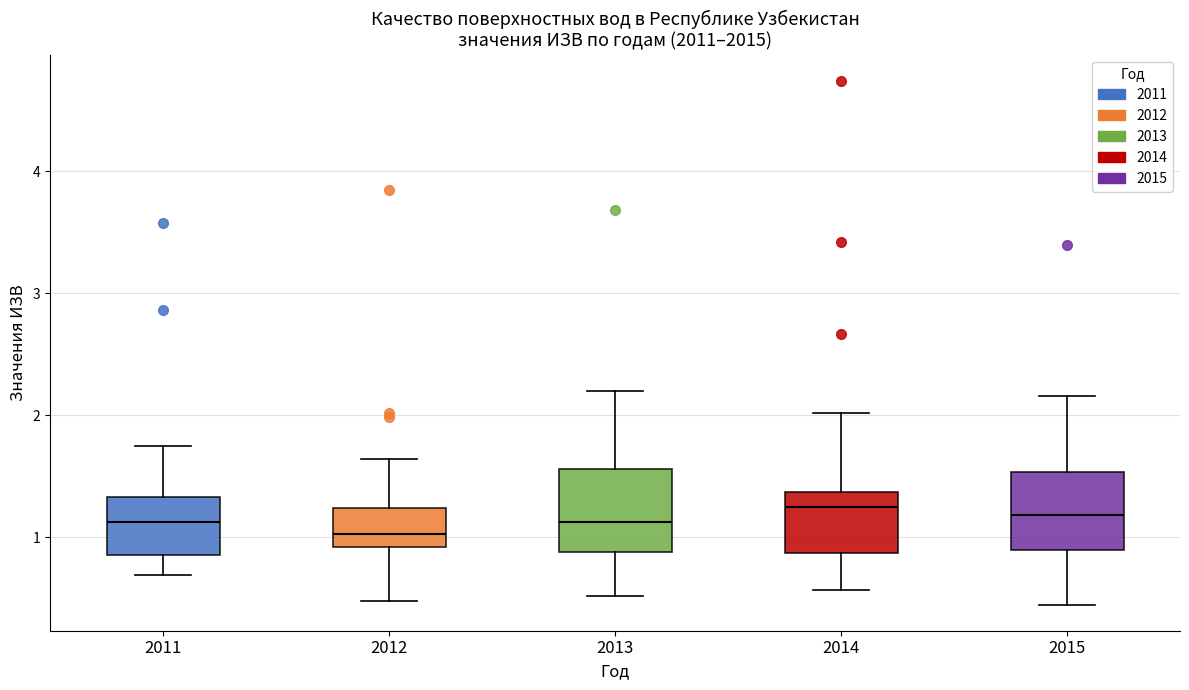

Reading left to right, transcribe this box plot: for each box, give where its median line is, the range the box spans, and where its two whiskers end, as read against the y-axis. The values are not printed on the chart, so give them approximately, as read against the axis.

2011: median 1.1, box 0.9 to 1.3, whiskers 0.7 to 1.8
2012: median 1.0, box 0.9 to 1.2, whiskers 0.5 to 1.6
2013: median 1.1, box 0.9 to 1.6, whiskers 0.5 to 2.2
2014: median 1.3, box 0.9 to 1.4, whiskers 0.6 to 2.0
2015: median 1.2, box 0.9 to 1.5, whiskers 0.5 to 2.2